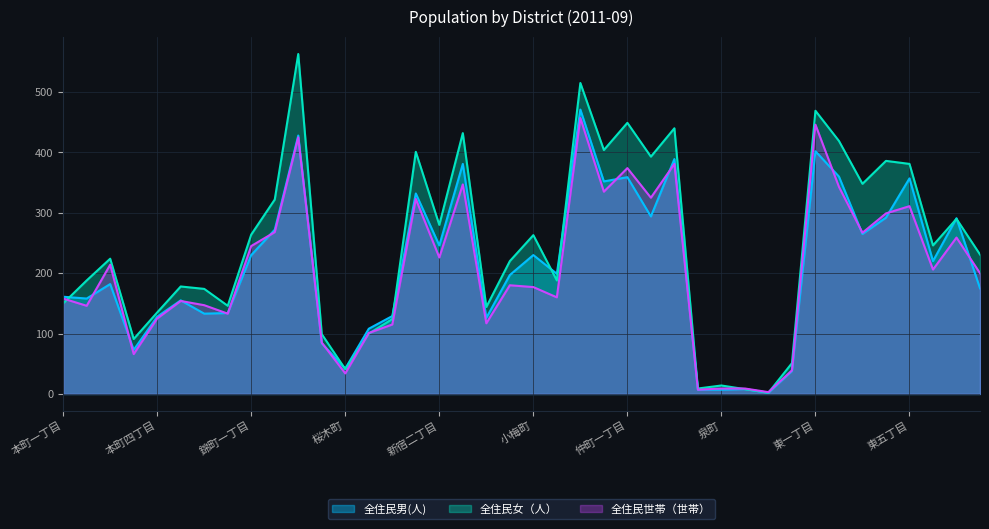

Which series changed the most between 本町四丁目 and 東町?

全住民女（人）